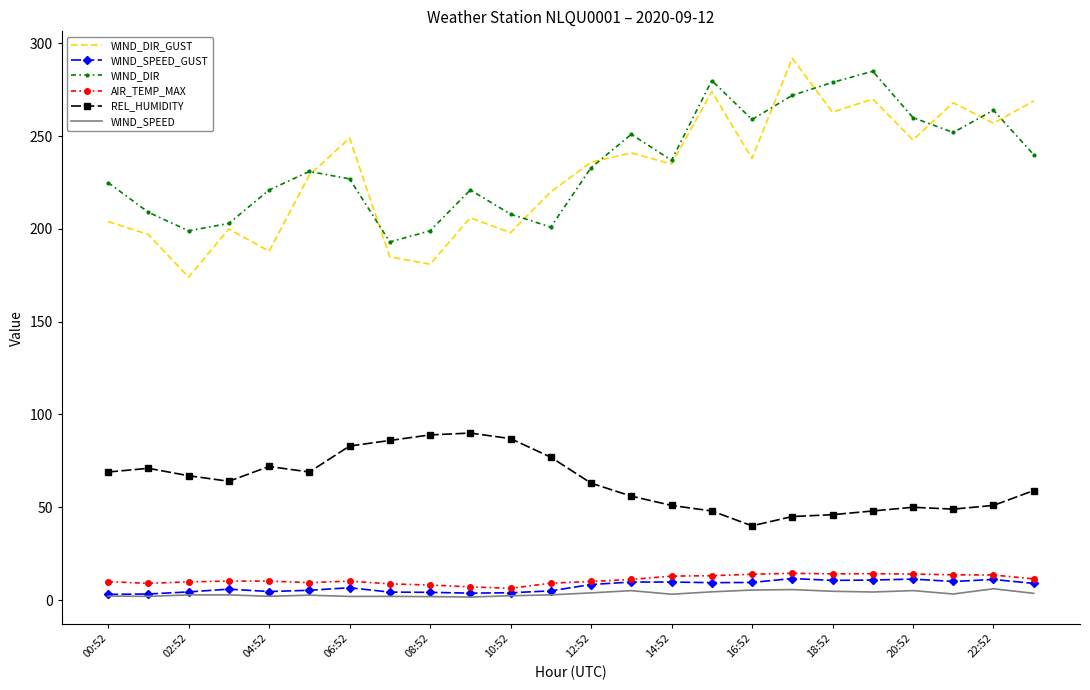

Which series has the largest range (max minus min)?

WIND_DIR_GUST